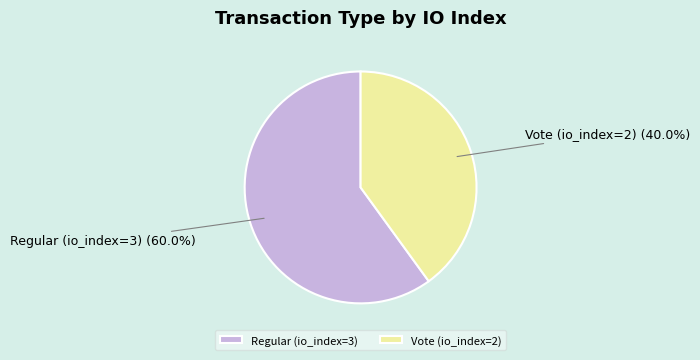

To the nearest percent, what is the combined percentage of Regular (io_index=3) and Vote (io_index=2)?

100%